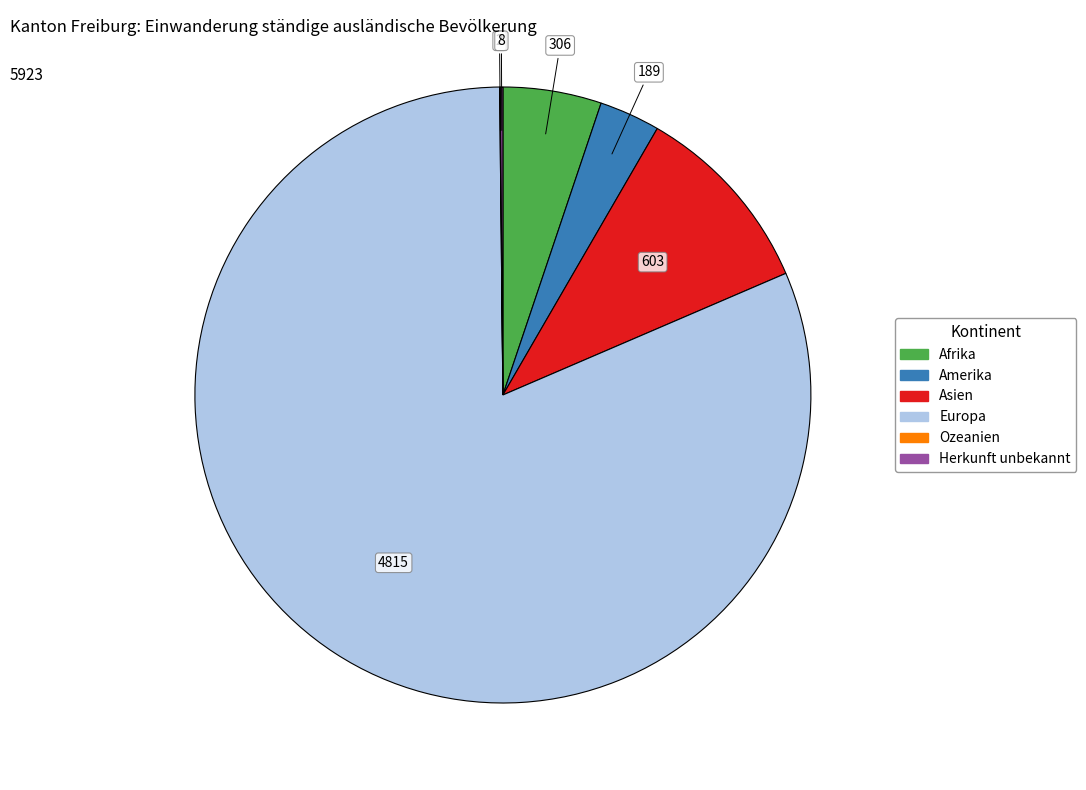

The Asien slice represents 16% of the pie. True or false?

False